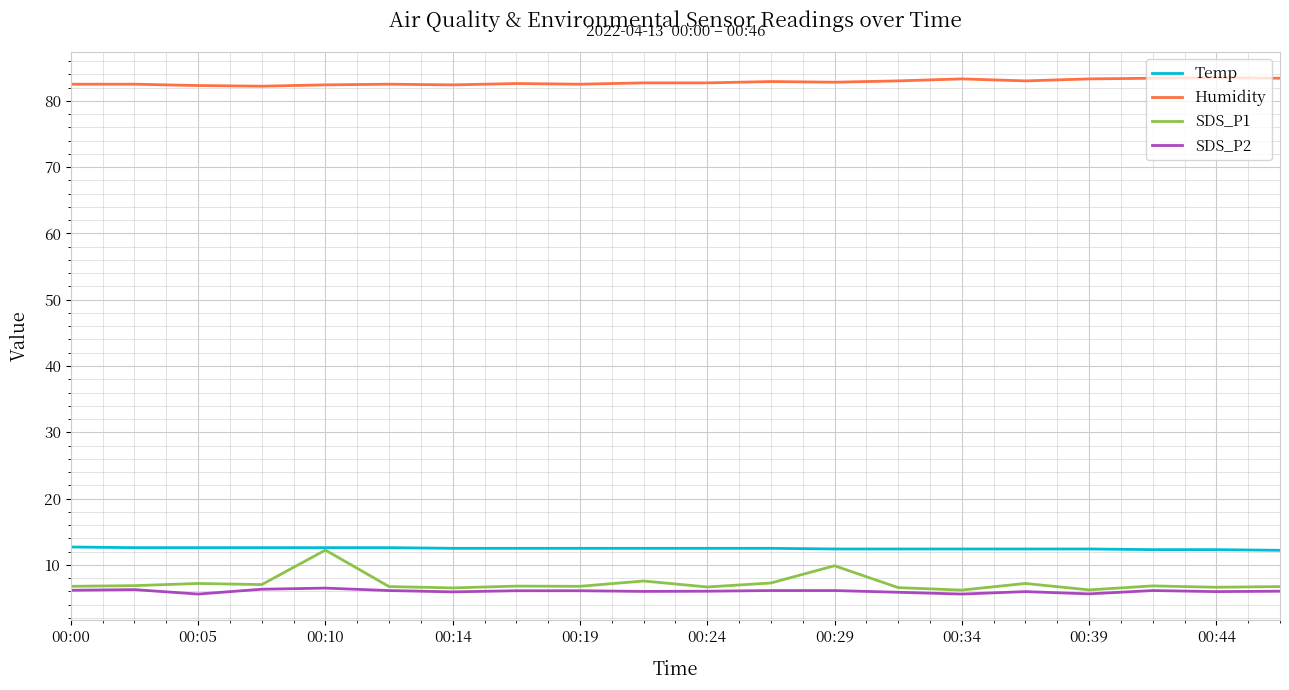

What is the maximum value for Temp?

12.7